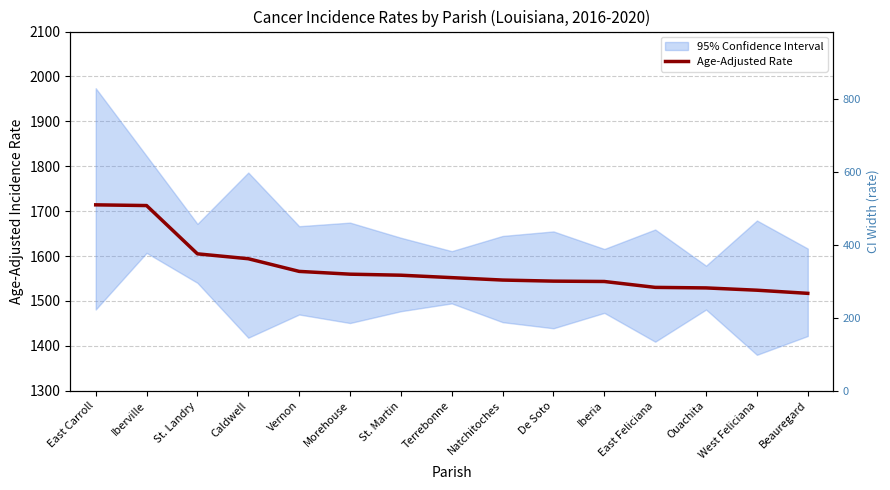

How many values are below 1552?

7